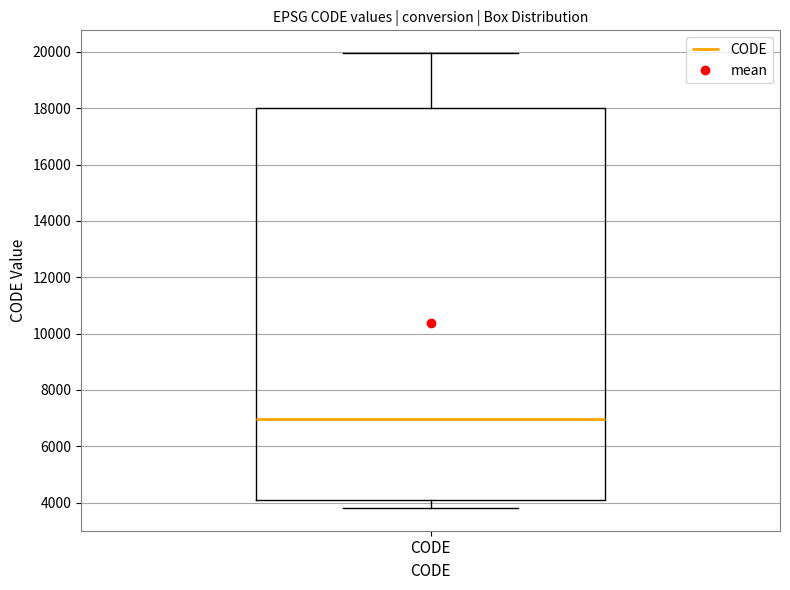

Read this box plot against the y-axis: the position of the median line, the range covered by the box, and the ends of both whiskers. The values are not printed on the chart, so give them approximately, as read against the axis.

median 7000, box 4200 to 18000, whiskers 3800 to 20000